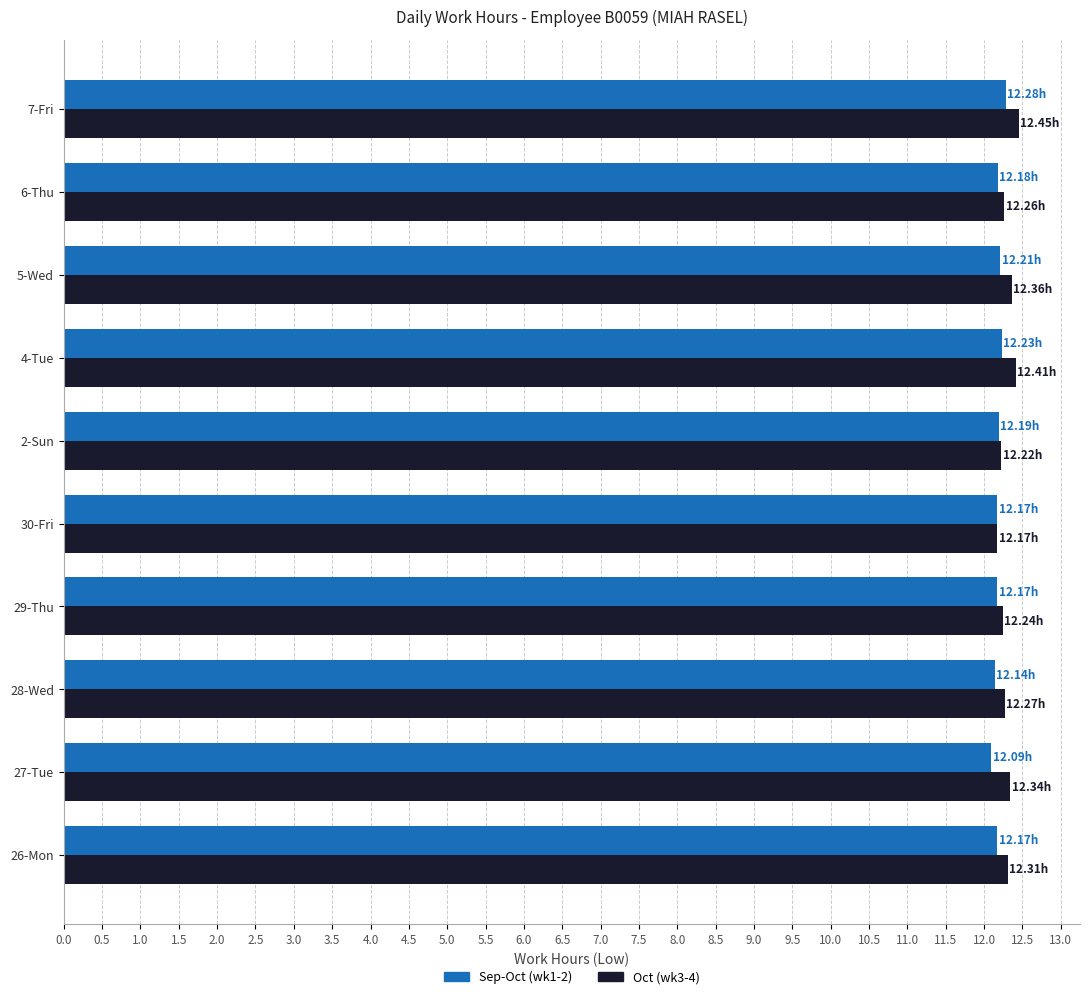

What is the total value across all series at 6-Thu?

24.4